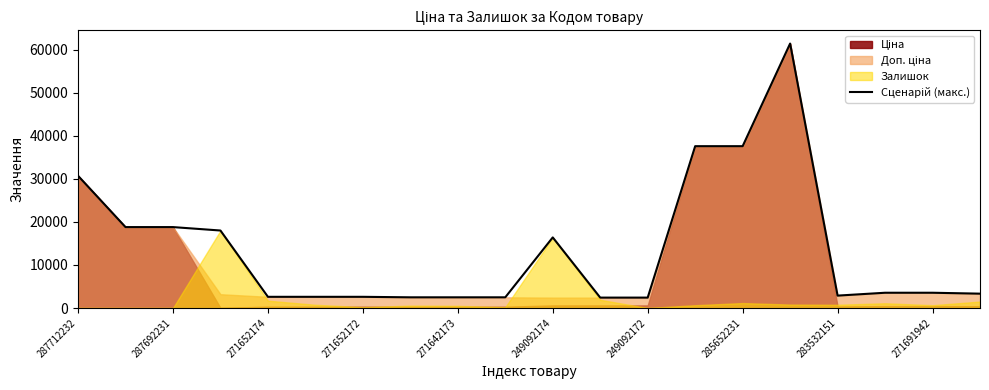

What is the approximate value at 13?

37593.6